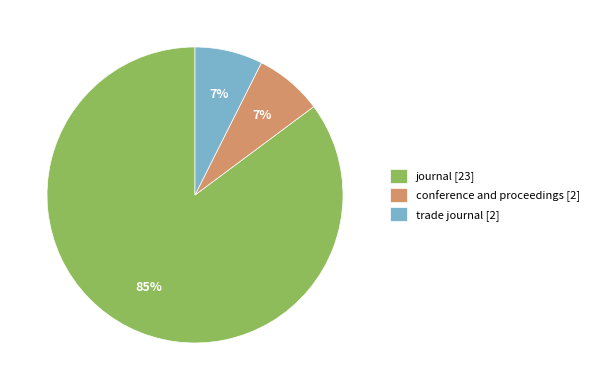

Which category has the biggest portion of the pie?

journal